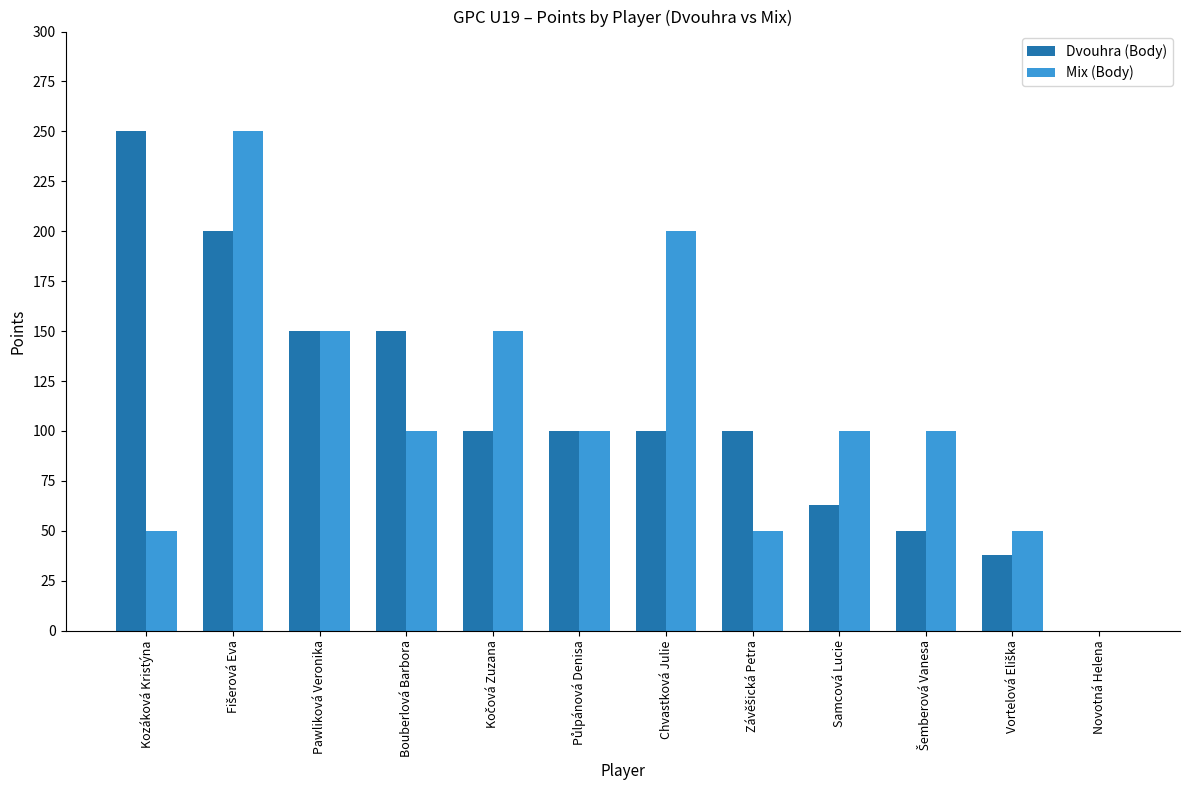

How many series are shown in this chart?

2